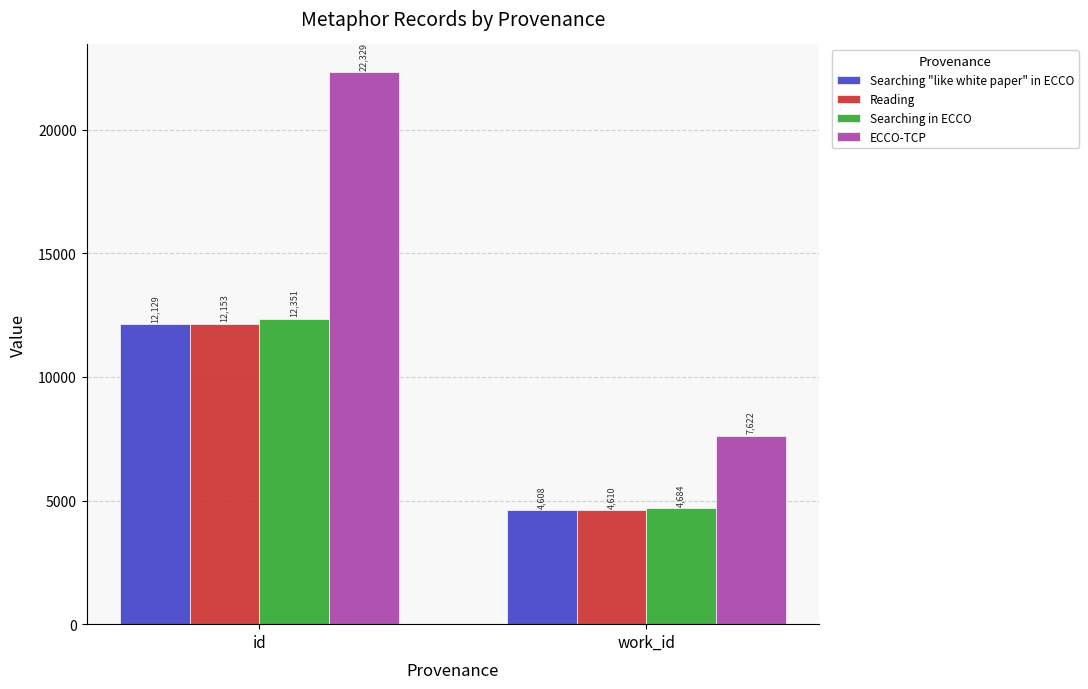

At how many categories does at least one series exceed 10100?

1